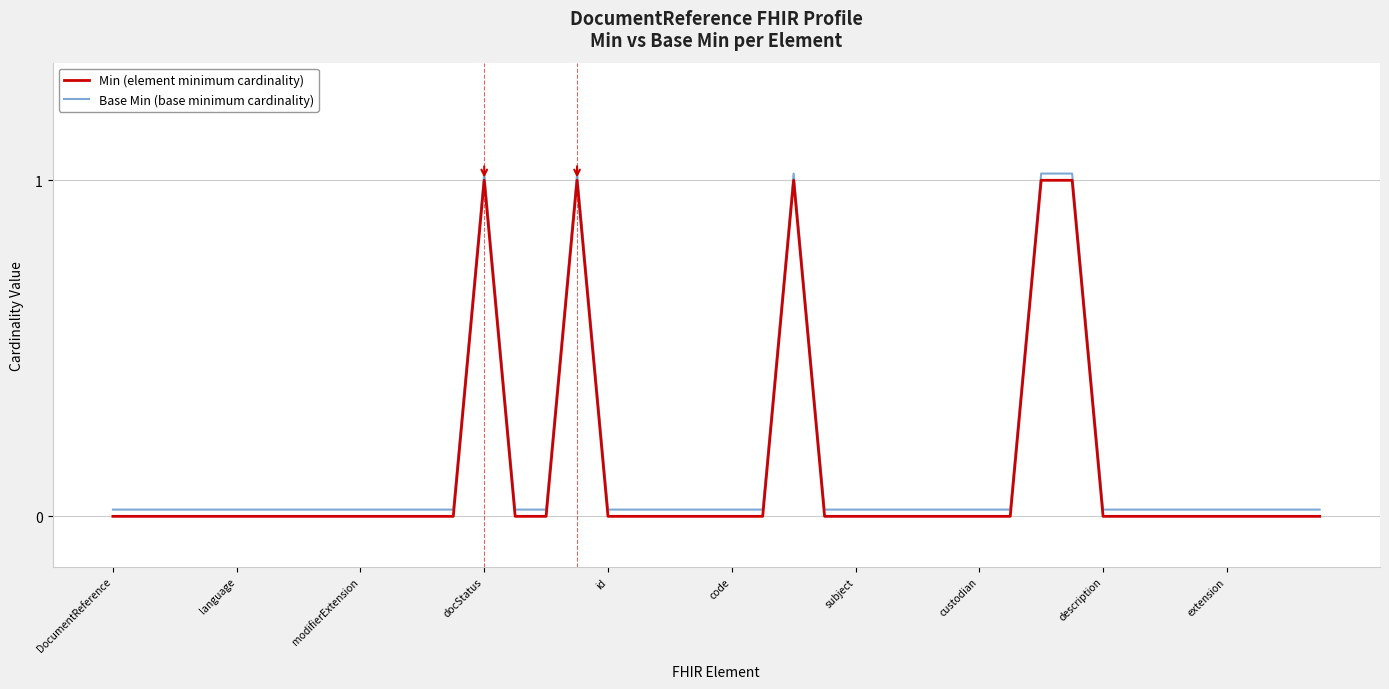

Does the chart display data point markers on the line(s)?

No